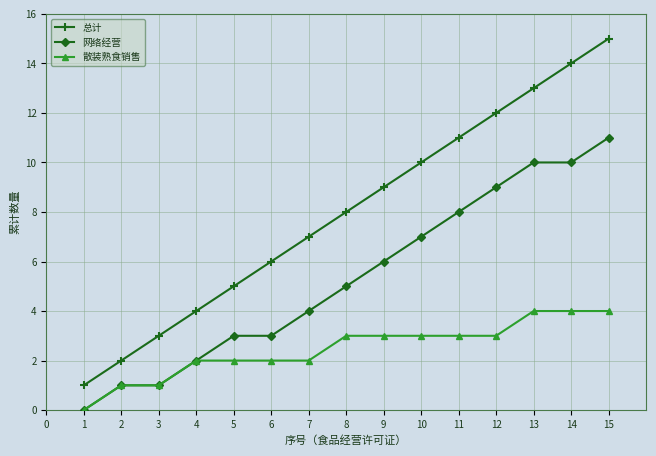

True or false: 散装熟食销售 has a value of 3 at 8.

True